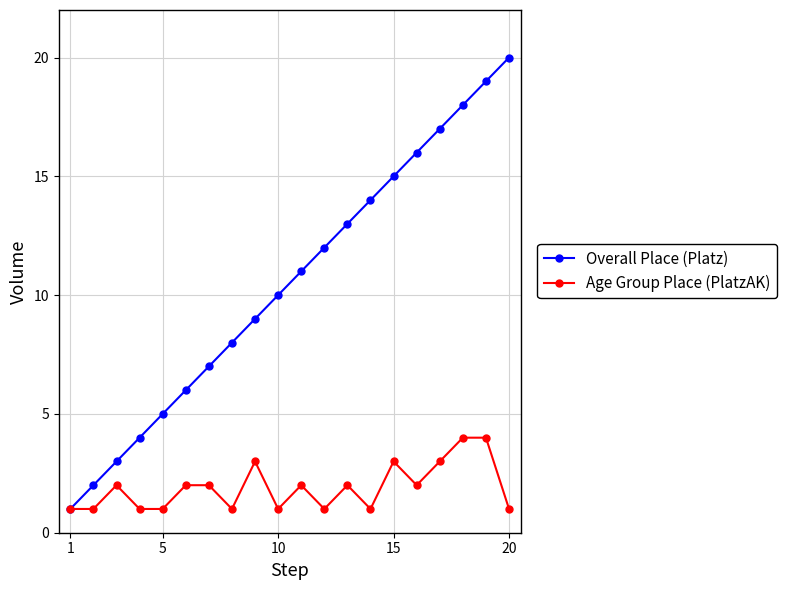

Rank the series by their maximum value, from lowest to highest.

Age Group Place (PlatzAK), Overall Place (Platz)